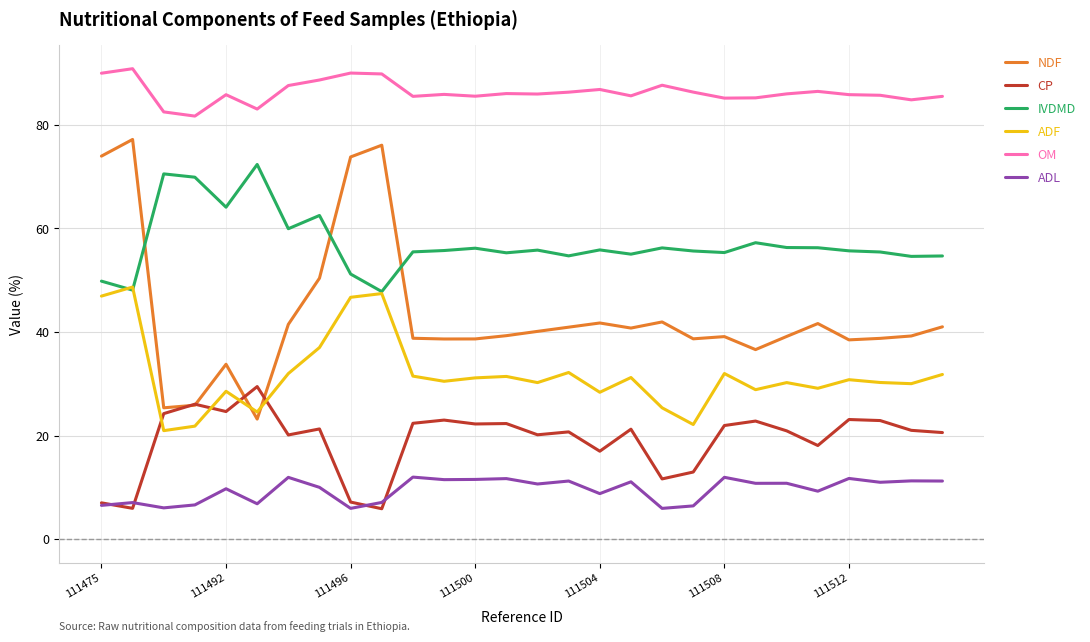

True or false: ADF and OM intersect in this chart.

False